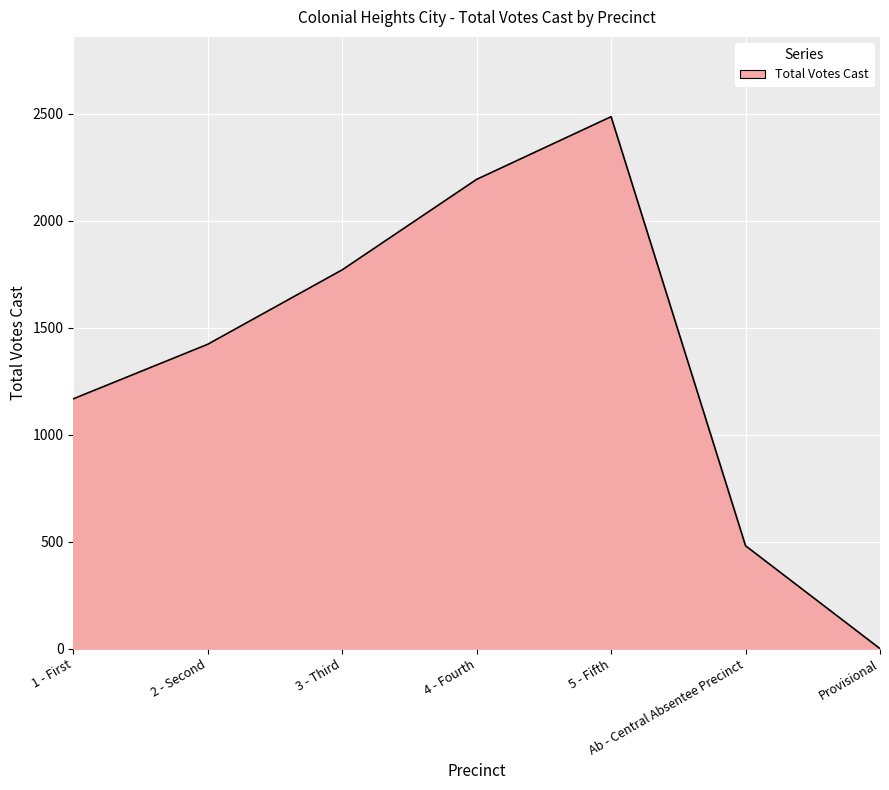

The chart shows a value of 1771 at 3 - Third. True or false?

True